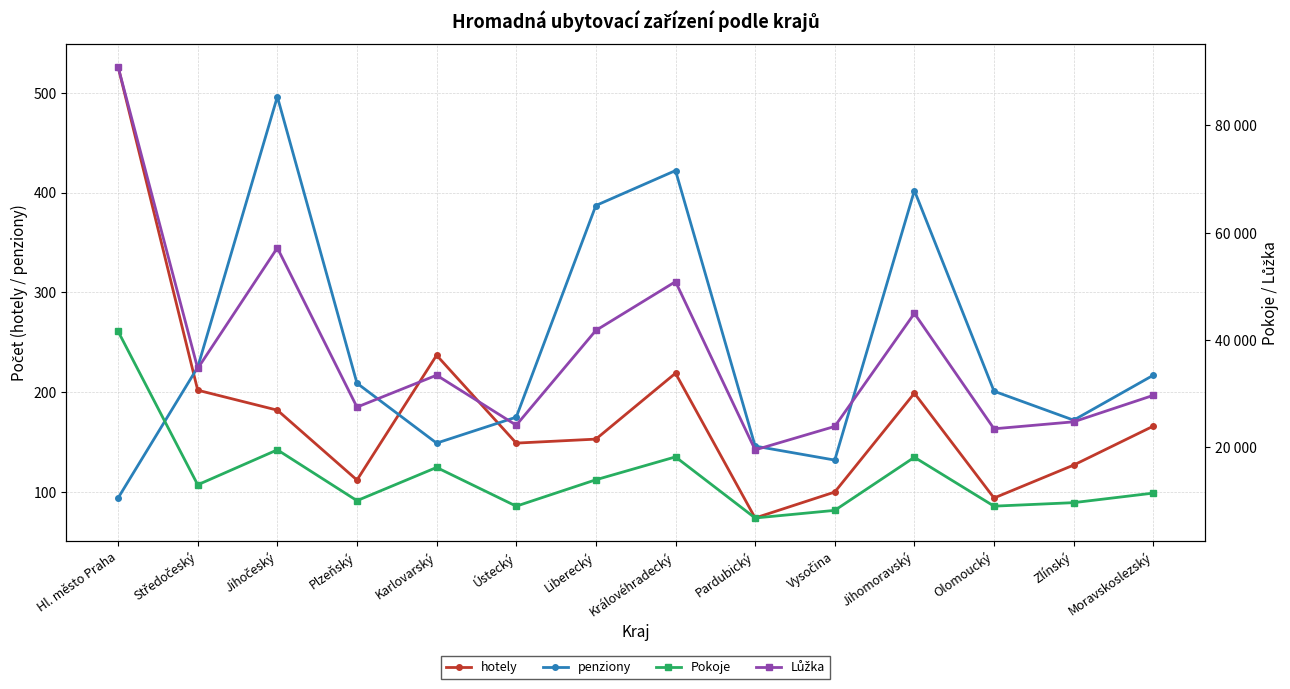

What is the sum of the Pokoje values at Královéhradecký and Zlínský?

27939